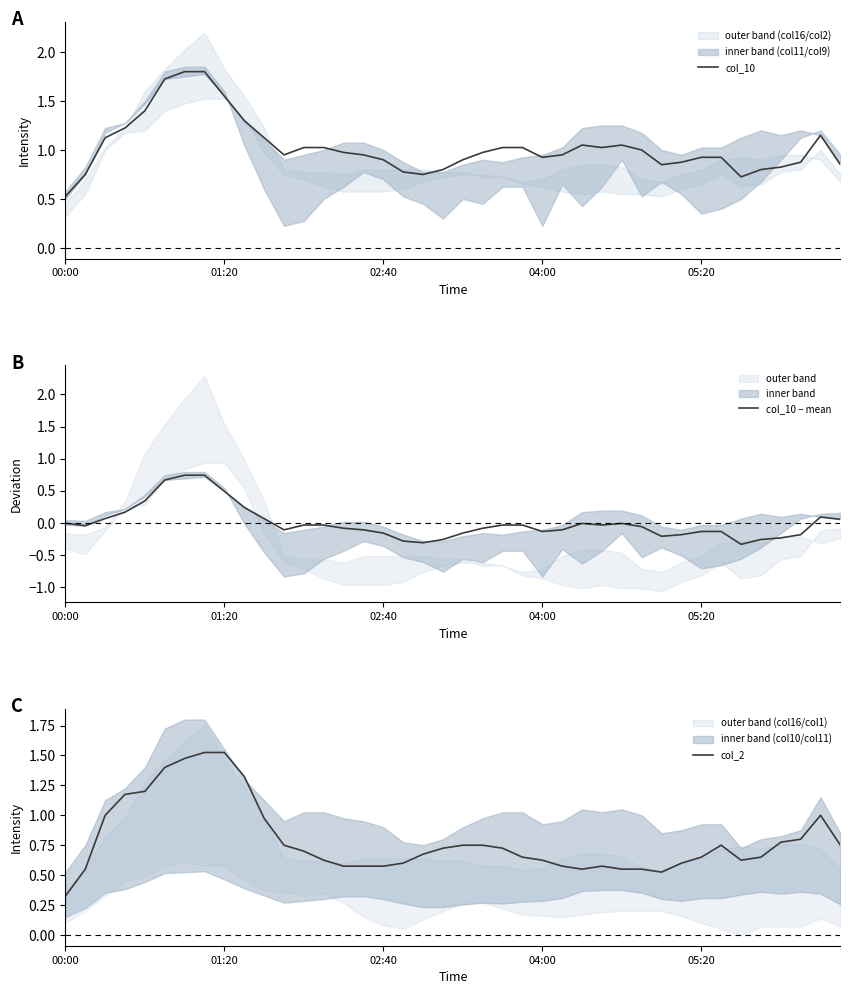

How many interior local valleys does the col_10 series have?

6